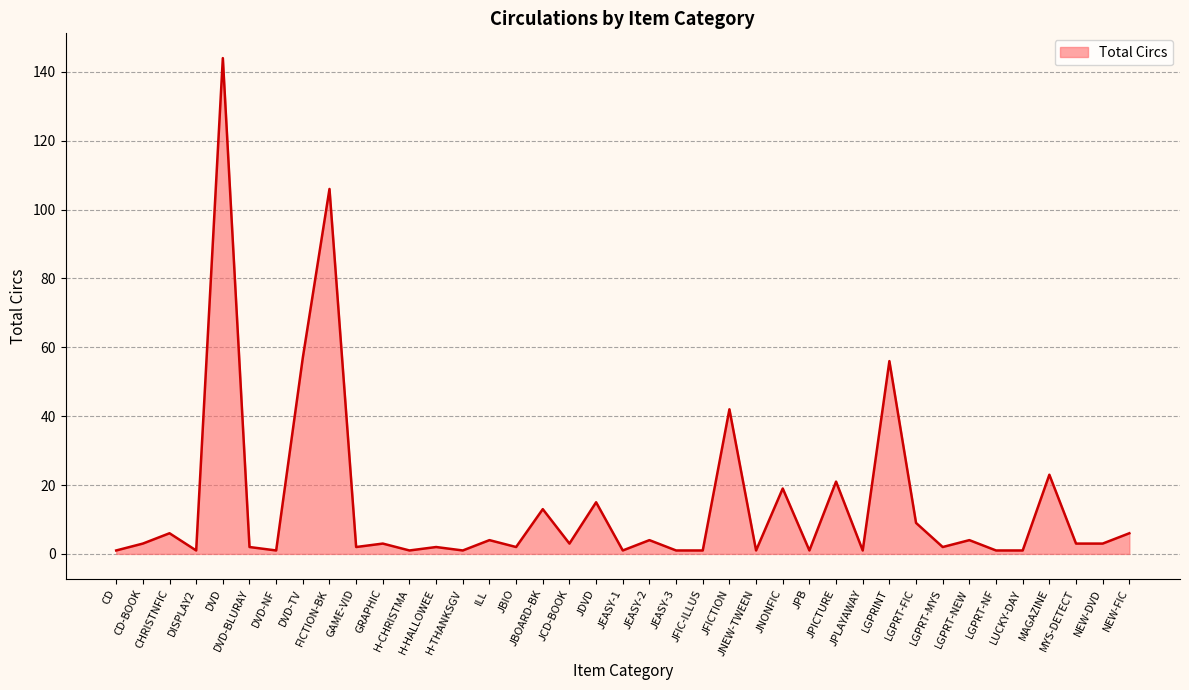

Approximately how many times larger is the value at CHRISTNFIC compared to LGPRT-MYS?

3.0